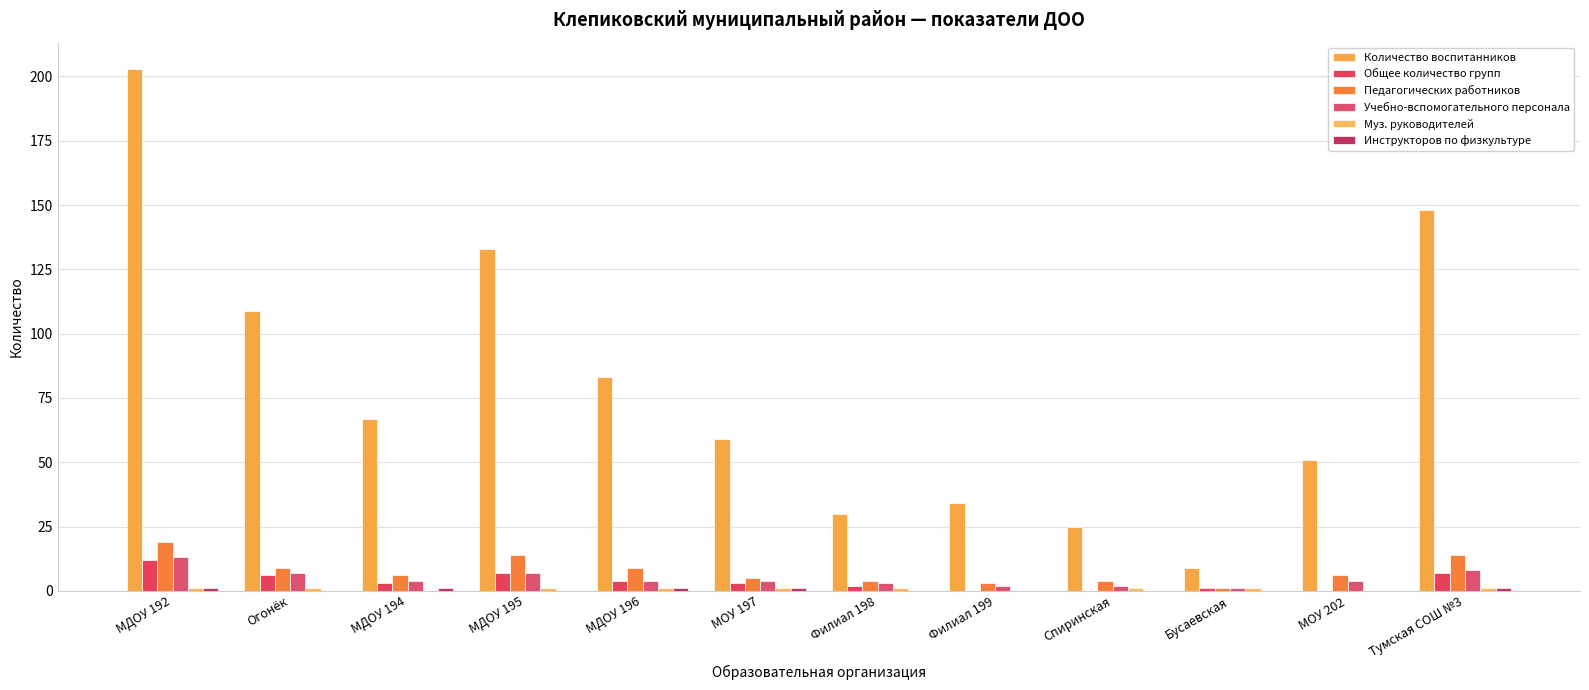

Where is Инструкторов по физкультуре nearest to the value 0?

Огонёк